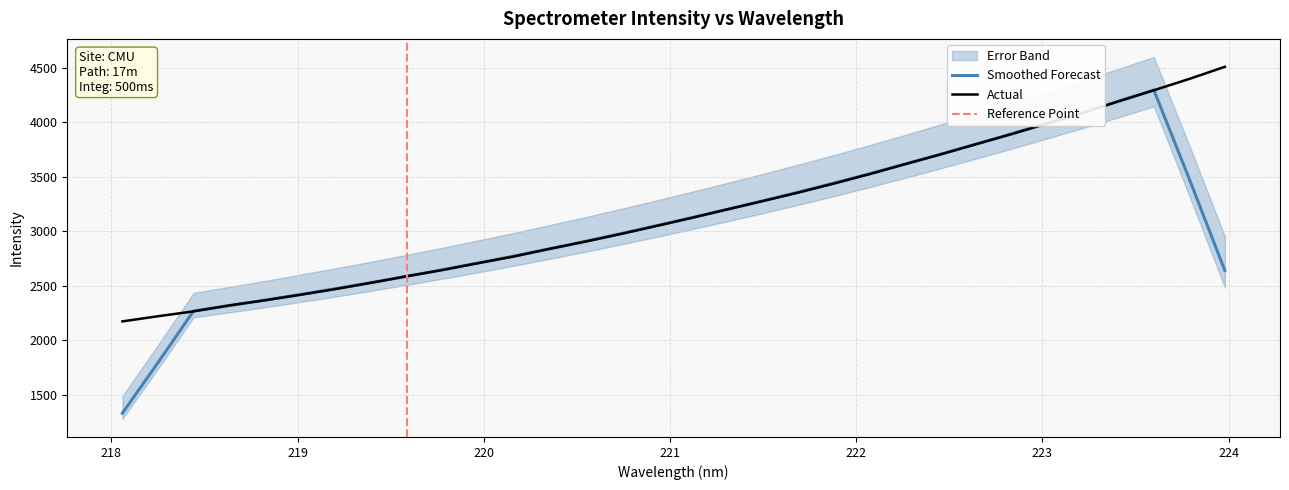

Where is the data nearest to the value 3342?

221.6902